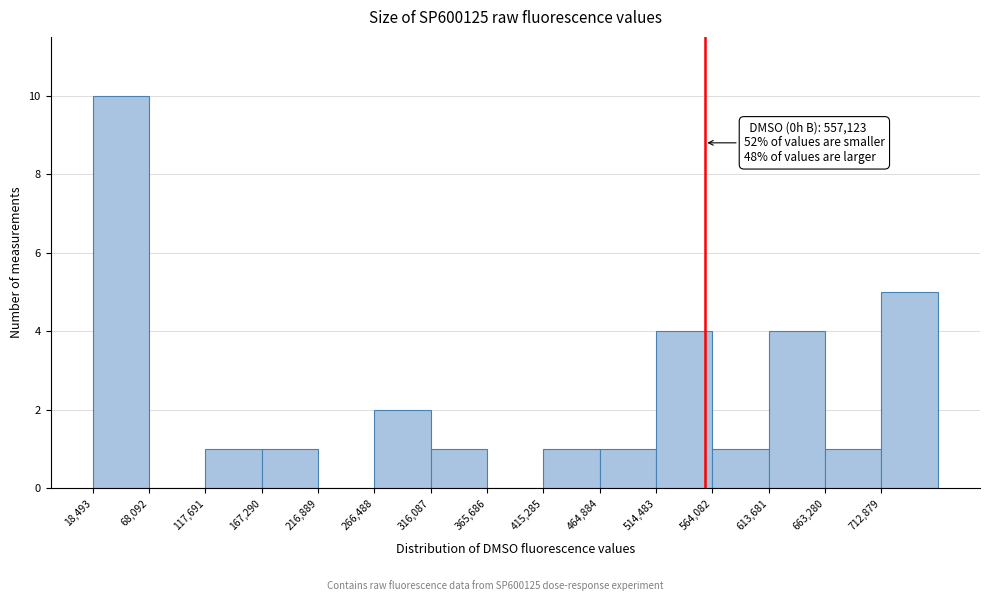

Over which range of the x-axis is the bar tallest?

20000 to 70000